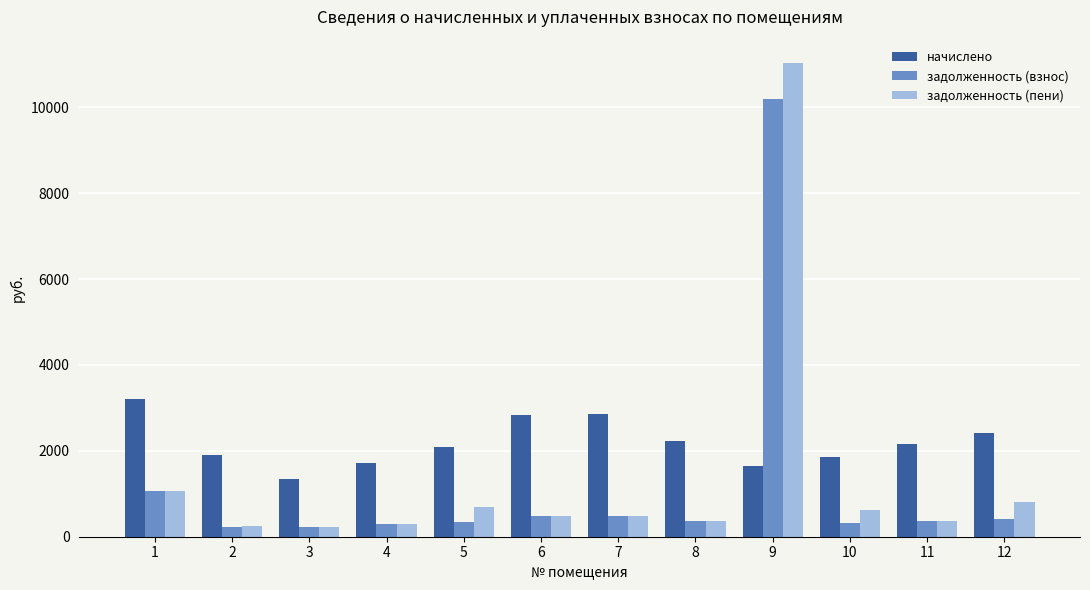

What is the lowest value of the задолженность (пени) series?

225.2